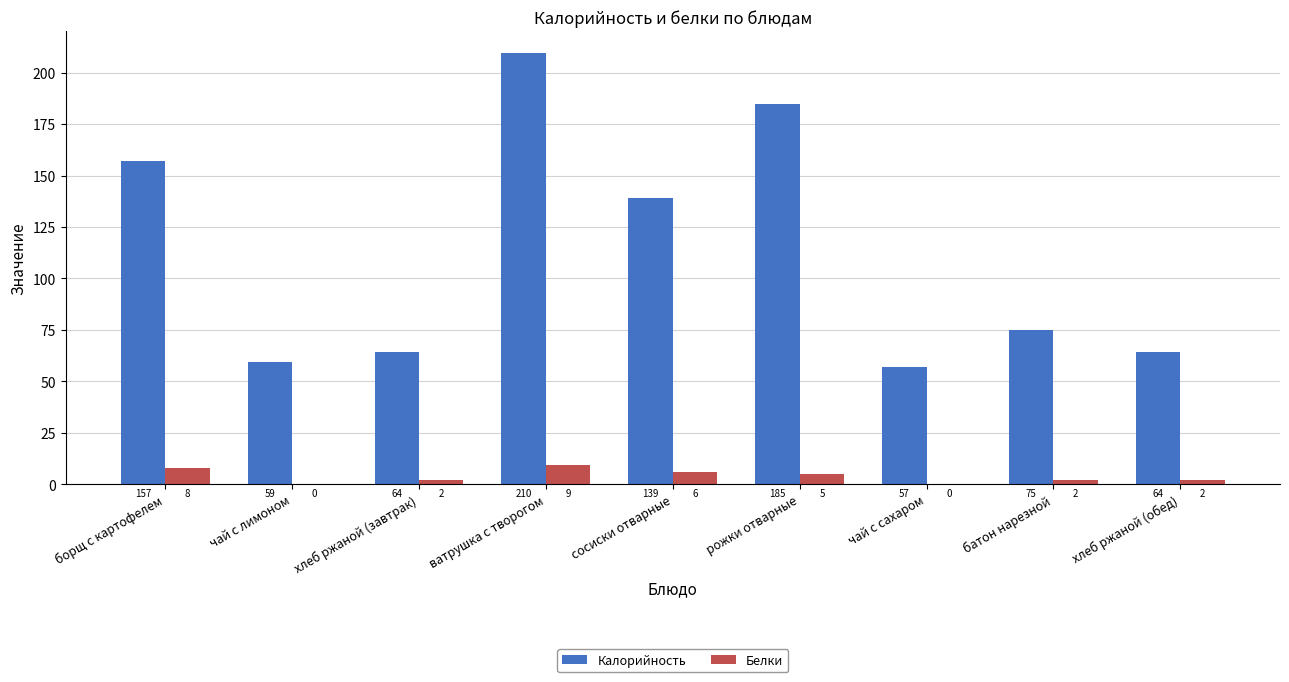

Is the value of Калорийность at ватрушка с творогом greater than the value of Белки at ватрушка с творогом?

Yes